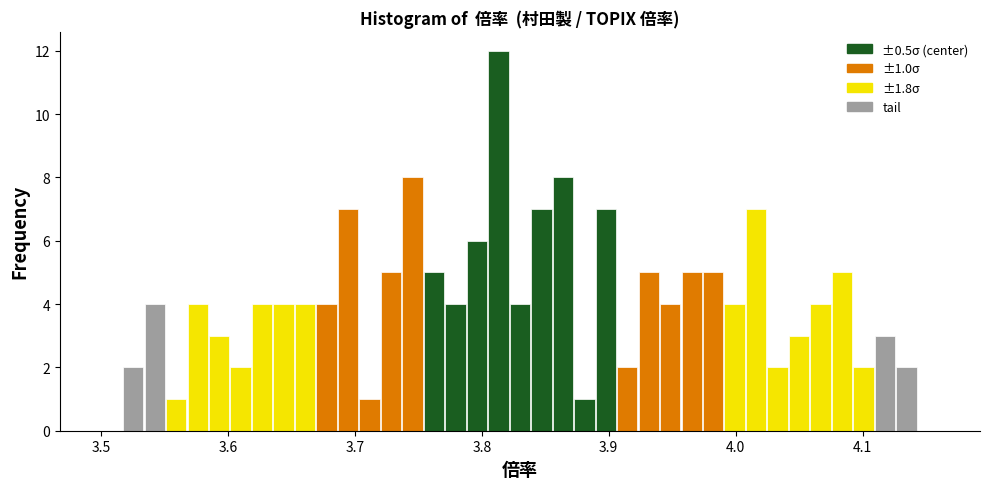

Read against the x-axis, roughly where is the centre of the tallest bar?

3.81